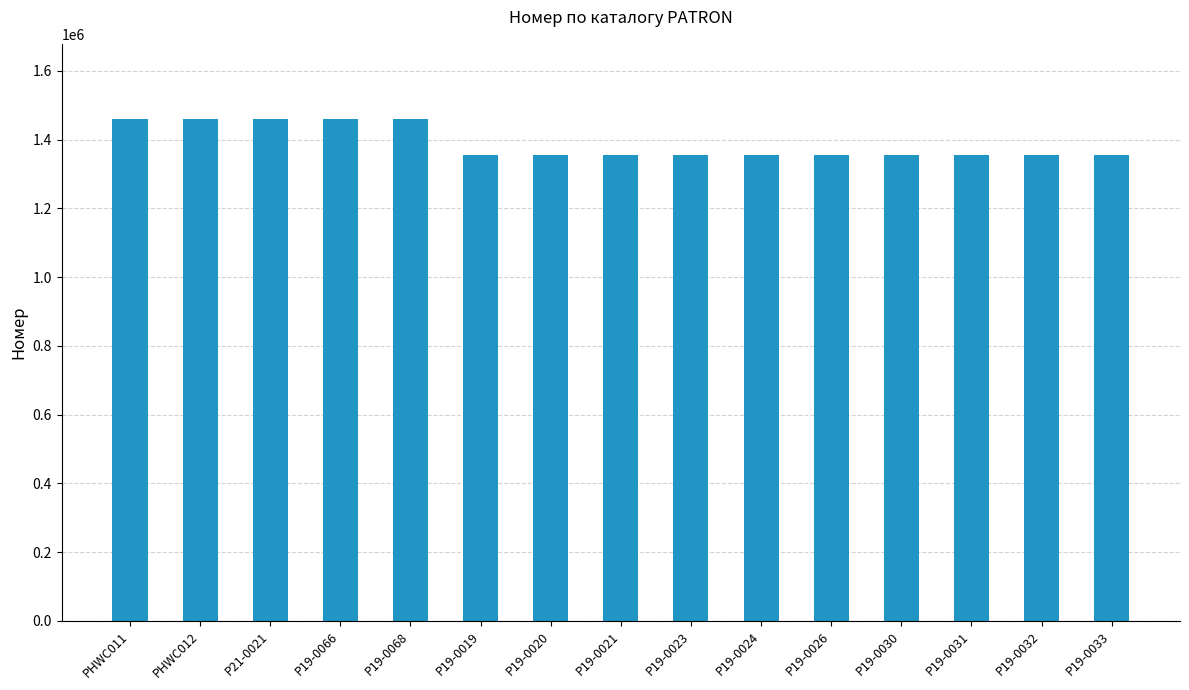

What is the change in value from P19-0066 to P19-0031?

-104341